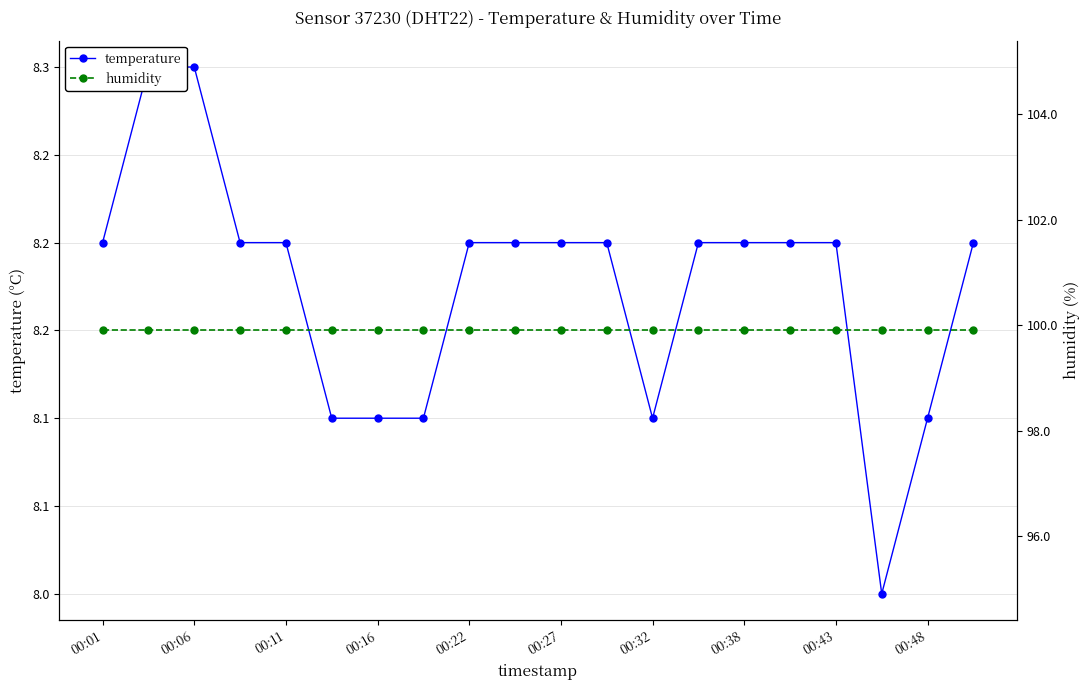

How many categories are shown in the chart?

20